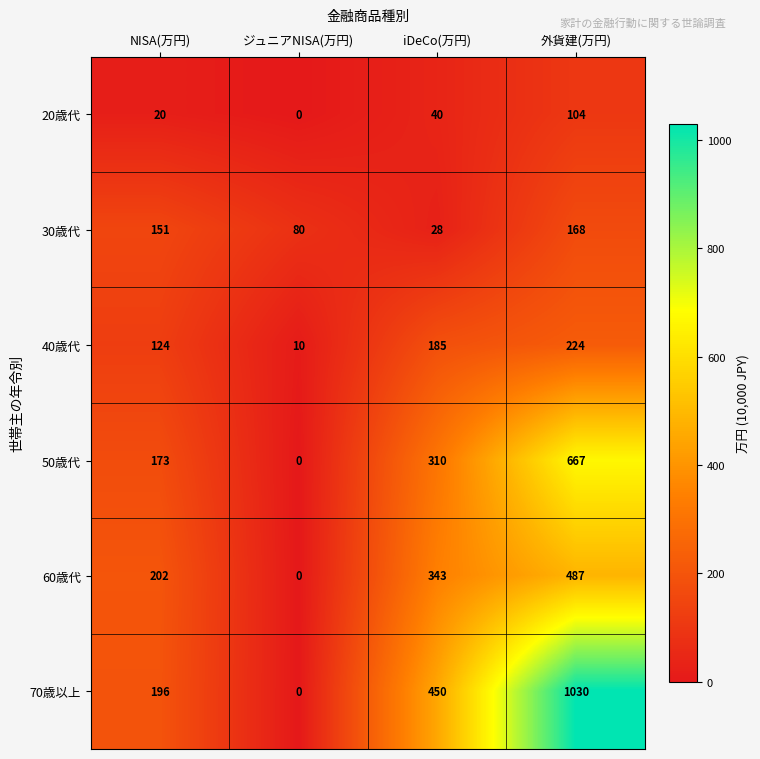

What is the difference between the maximum and minimum values in the 40歳代 series?

214